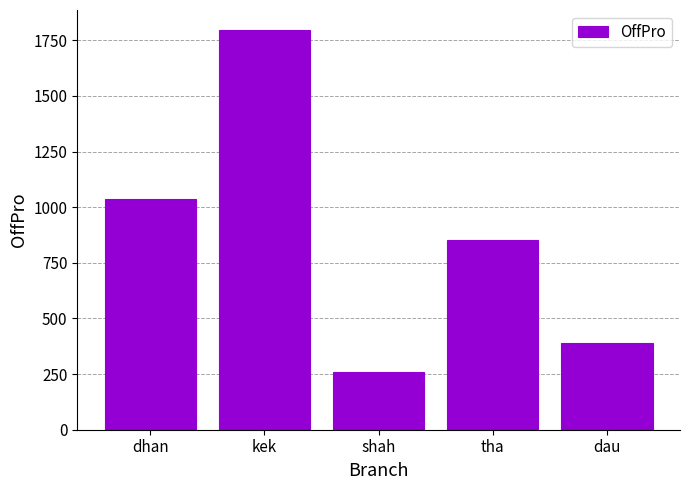

List the labels in order of value, largest first.

kek, dhan, tha, dau, shah